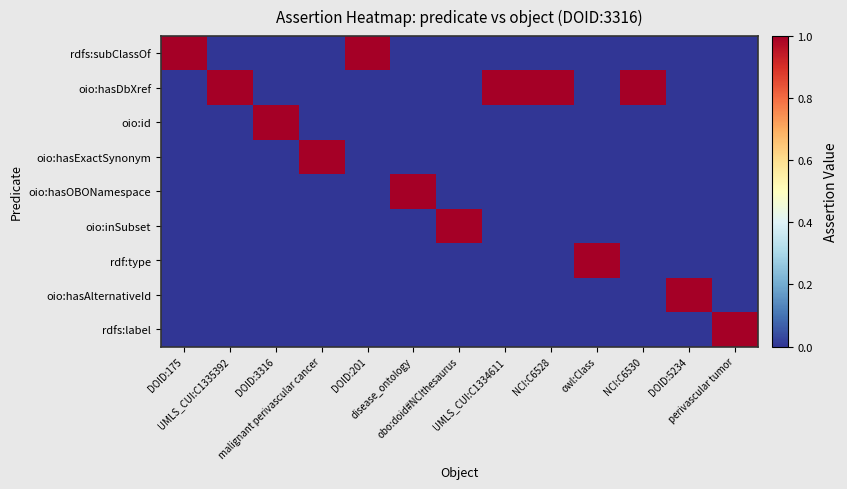

At which category is the sum across all series the highest?

DOID:175